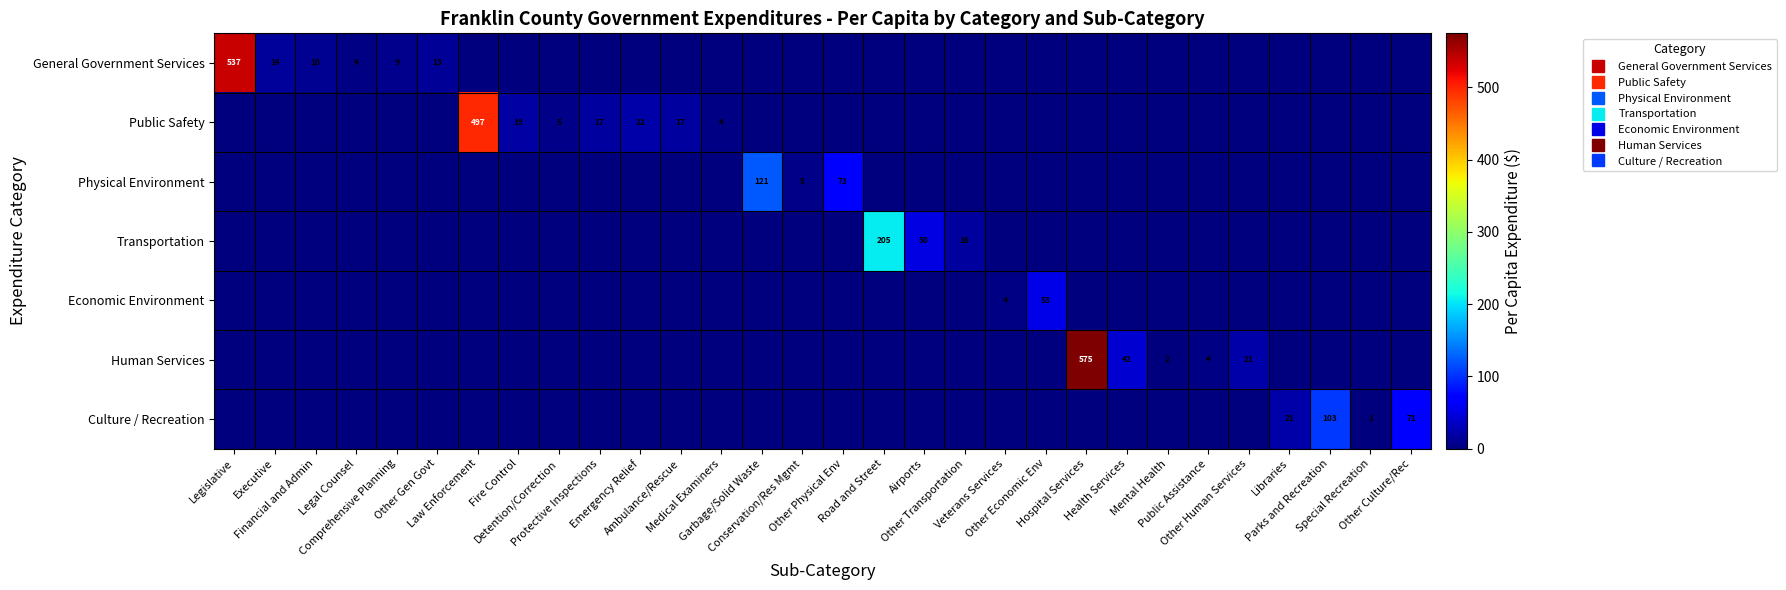

How many series are shown in this chart?

7